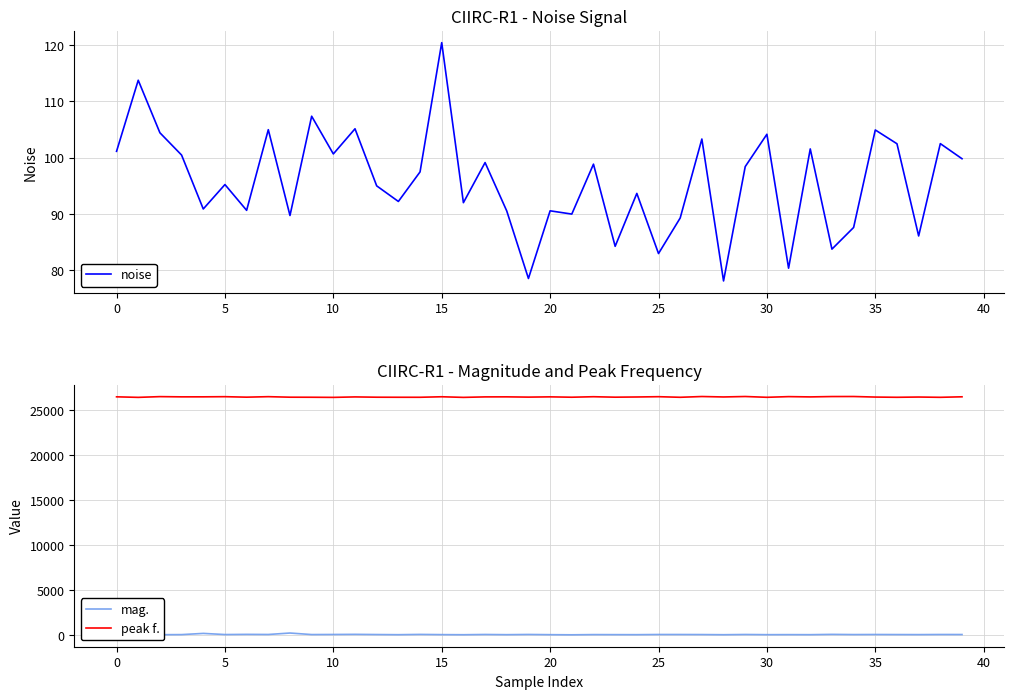

What are all the series names shown in the legend?

noise, mag., peak f.